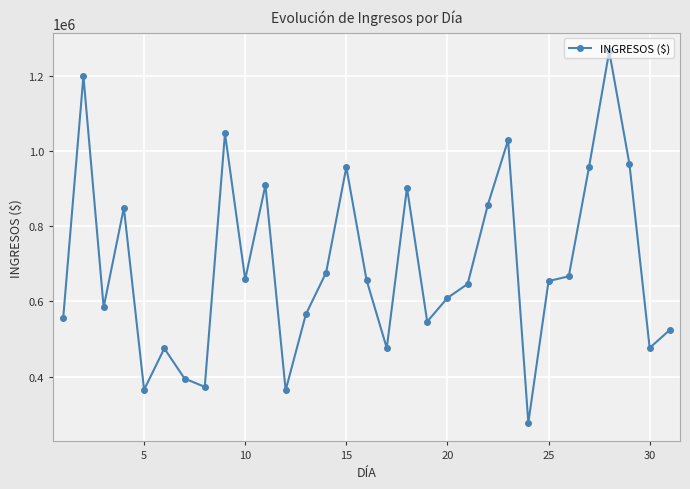

What is the smallest value displayed?

276809